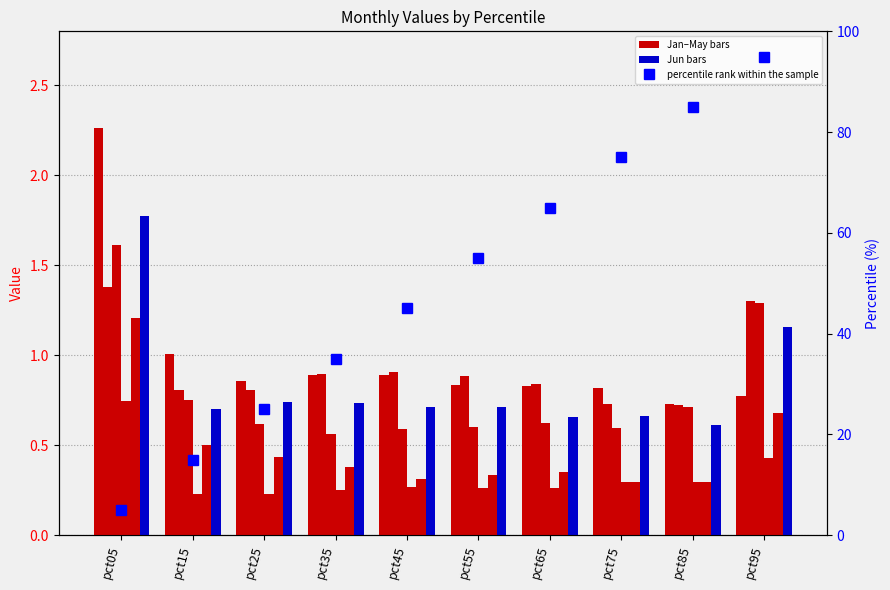

Rank the series by their maximum value, from lowest to highest.

Apr, May, Feb, Mar, Jun, Jan